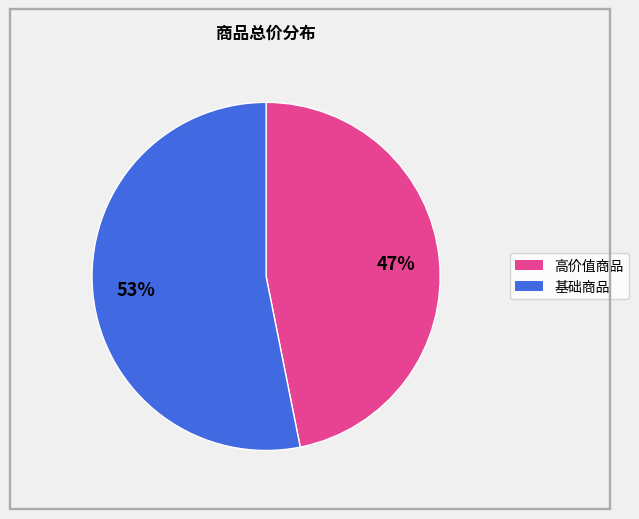

To the nearest percent, what is the difference between the largest and smallest slice percentages?

6%